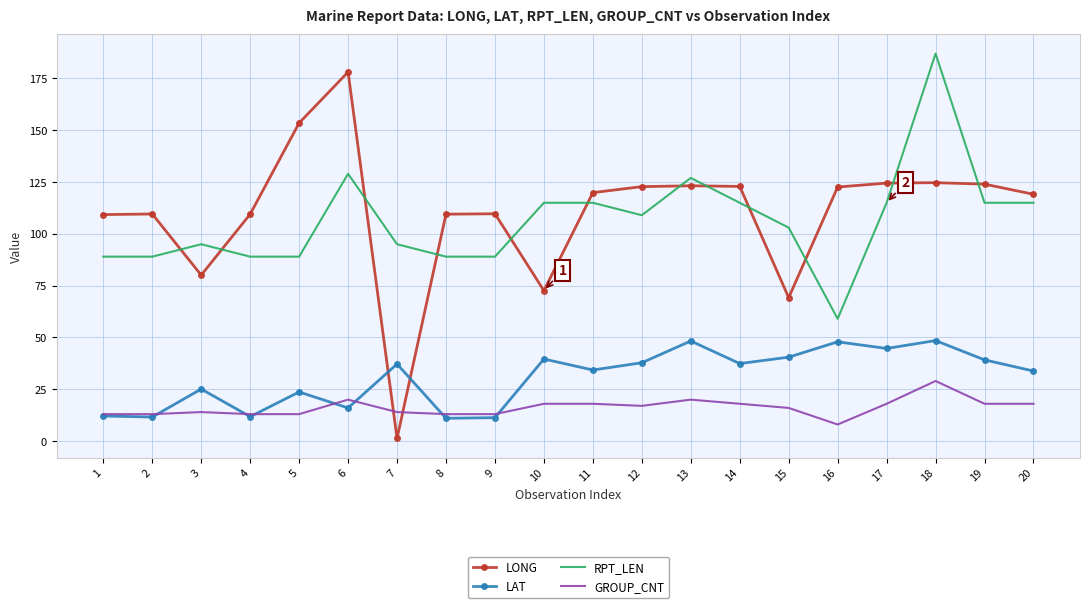

What is the lowest value of the LONG series?

1.3